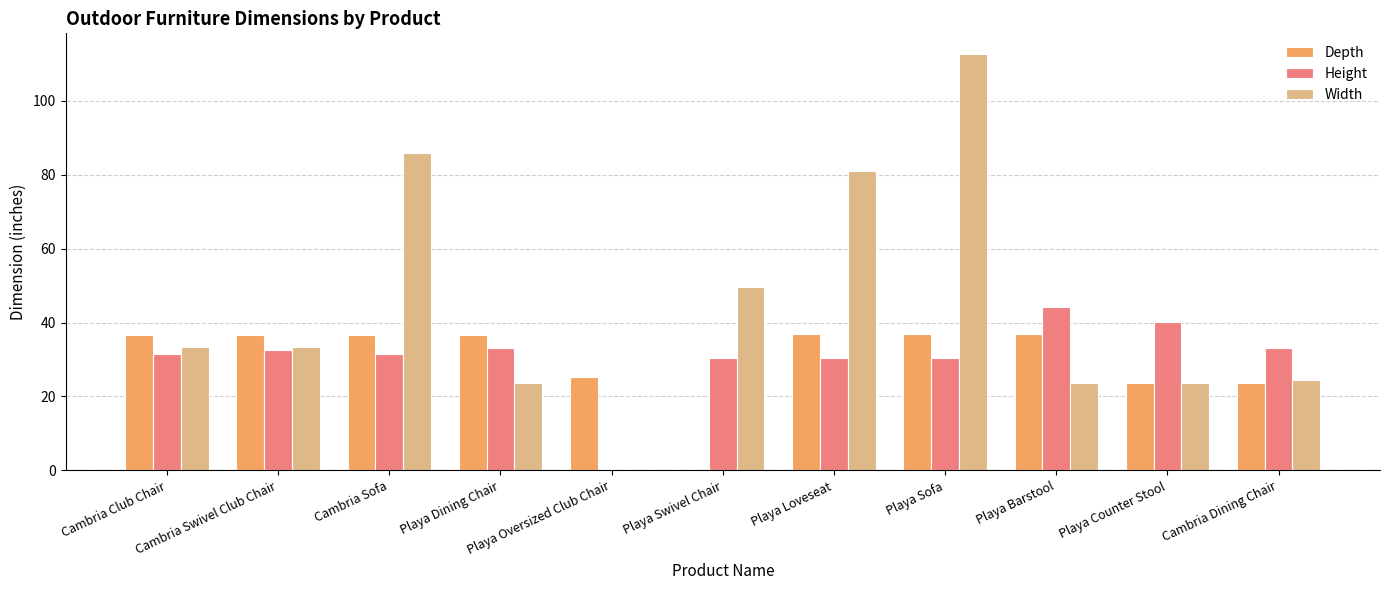

What is the maximum value shown in the chart?

112.6